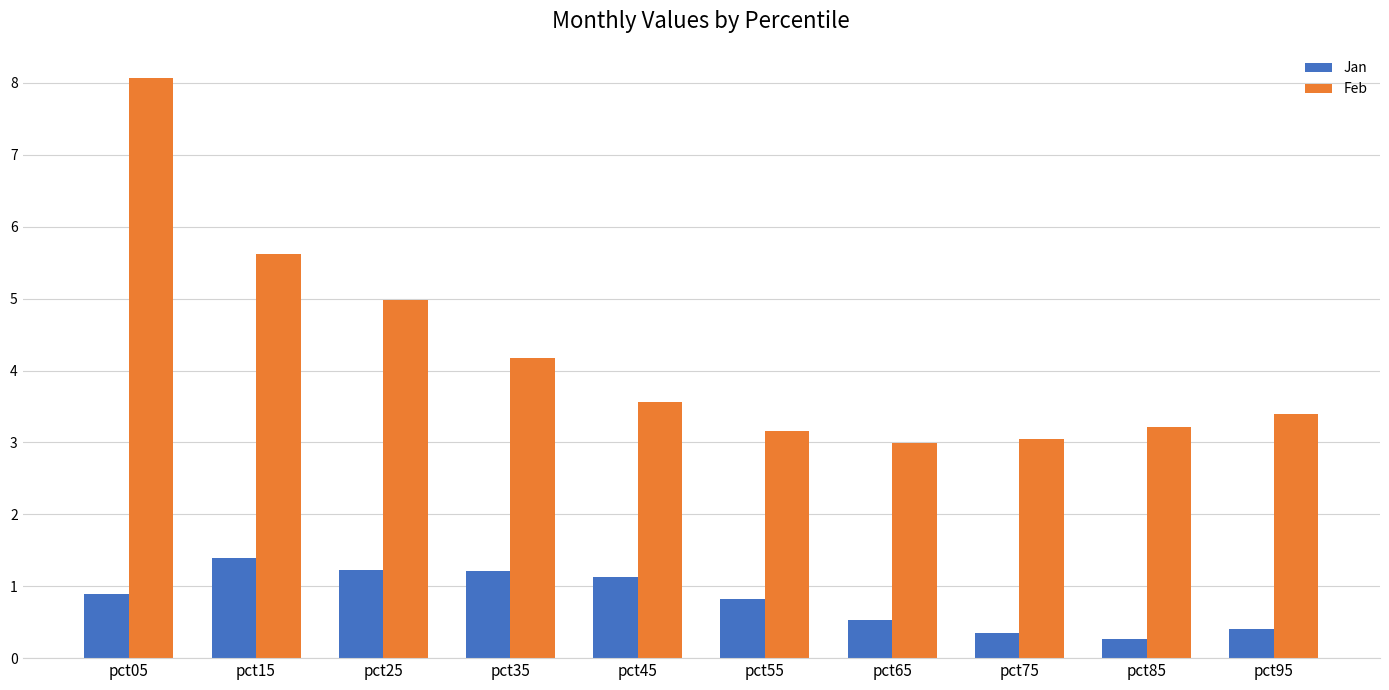

True or false: Jan has a value of 0.1 at pct95.

False